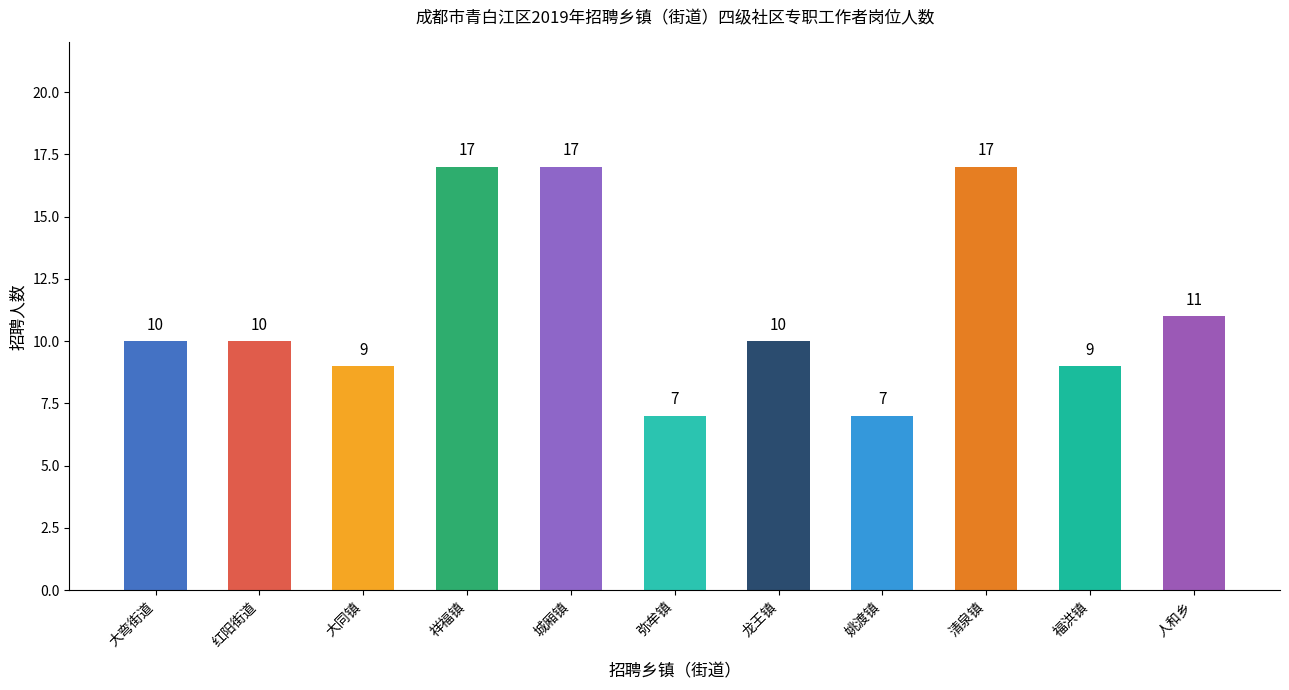

Reading left to right, transcribe all the data shown in this chart.

大弯街道=10	红阳街道=10	大同镇=9	祥福镇=17	城厢镇=17	弥牟镇=7	龙王镇=10	姚渡镇=7	清泉镇=17	福洪镇=9	人和乡=11